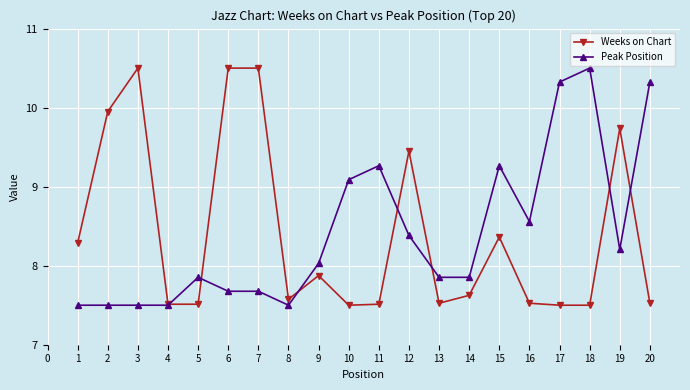

What is the minimum value shown in the chart?

7.5